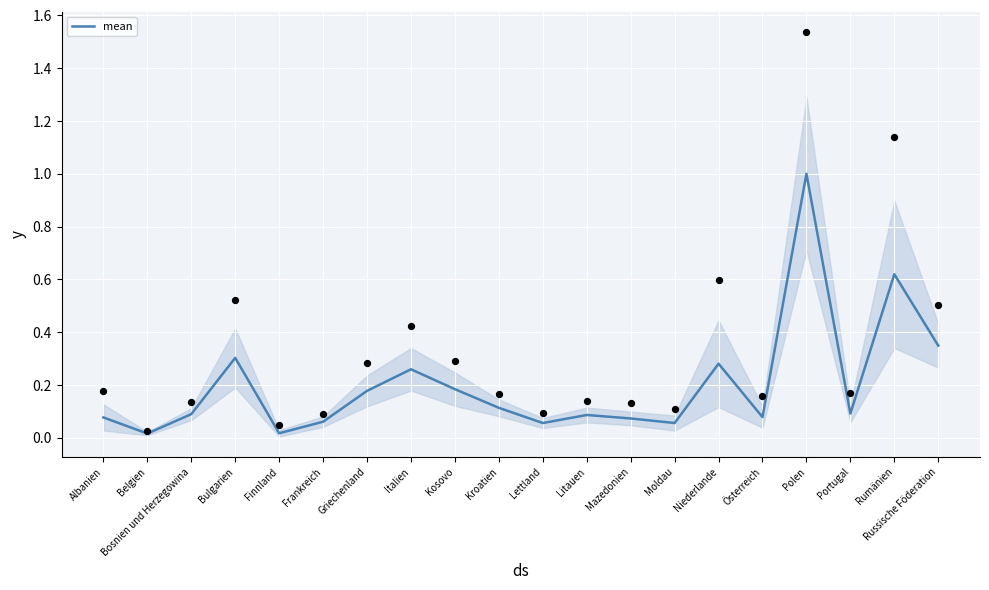

Between Griechenland and Litauen, which is larger?

Griechenland